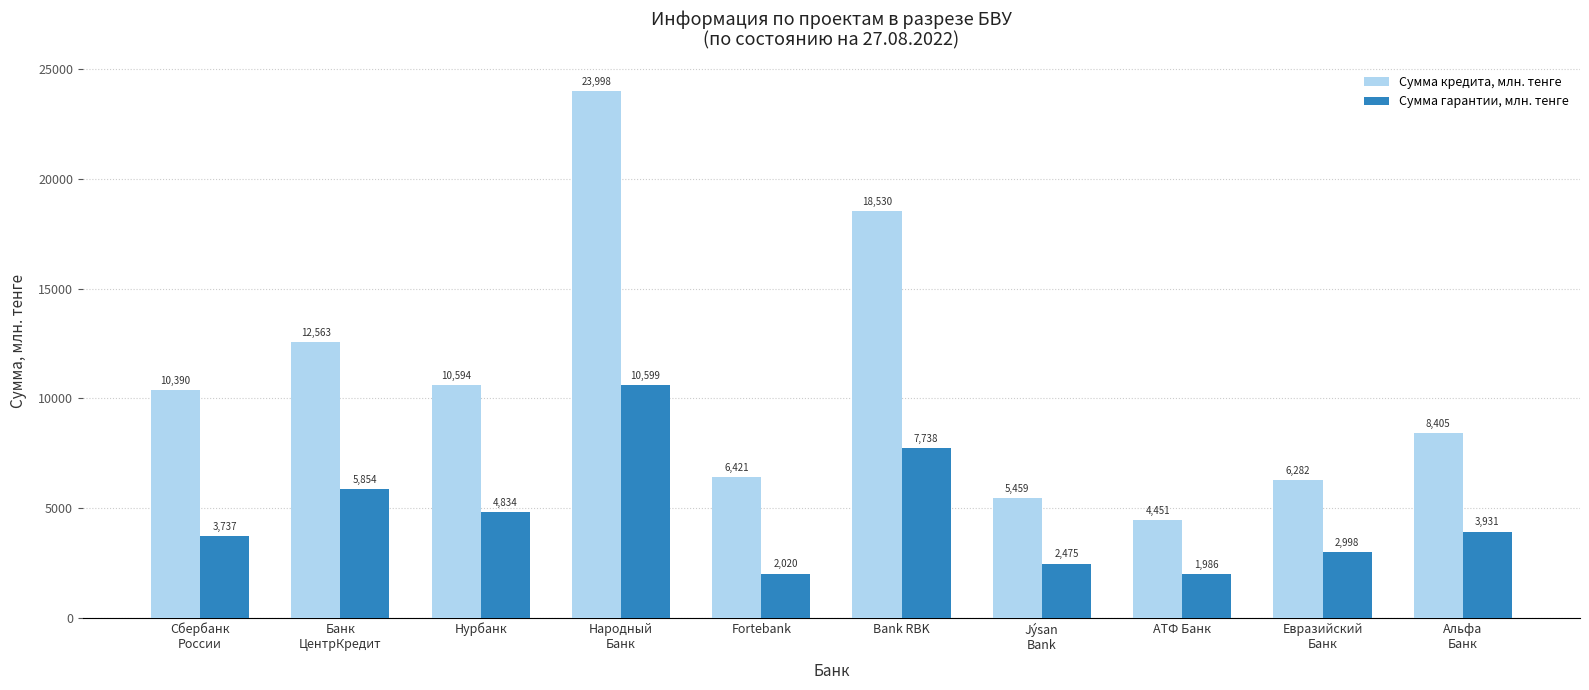

Is the value of Сумма кредита, млн. тенге at Альфа
Банк greater than the value of Сумма гарантии, млн. тенге at Банк
ЦентрКредит?

Yes